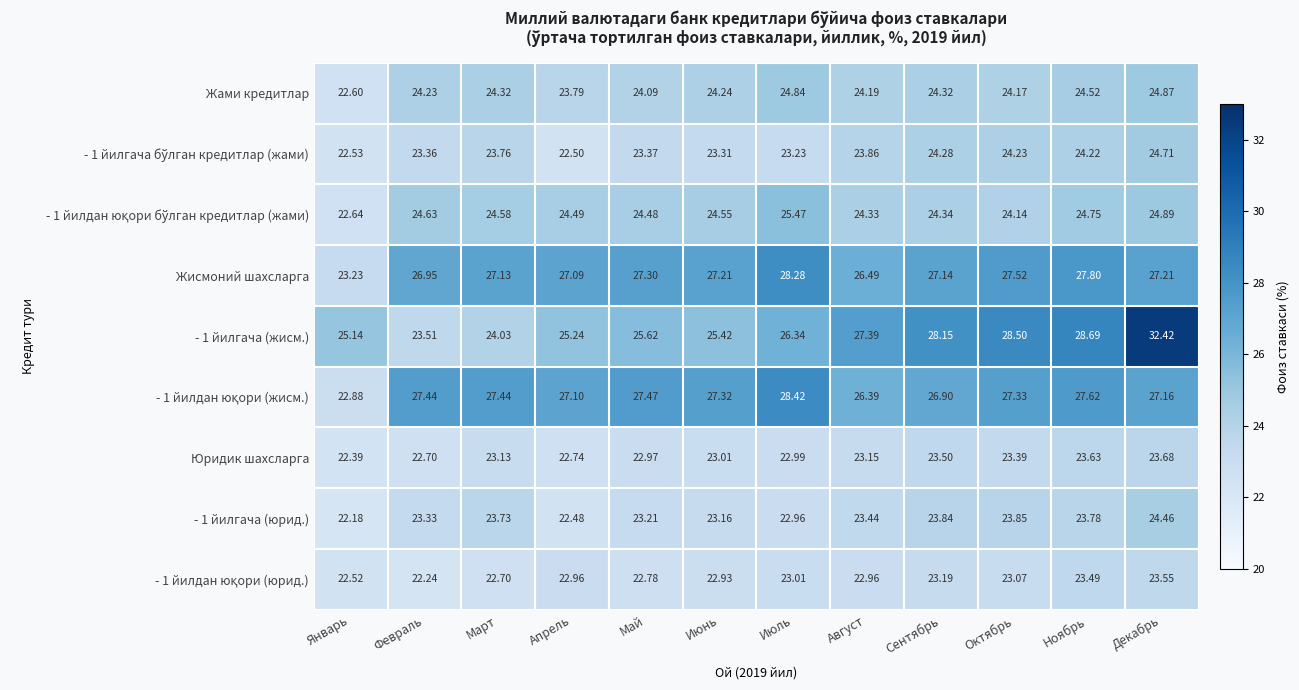

Between Июль and Сентябрь, which series saw the biggest shift?

- 1 йилгача (жисм.)